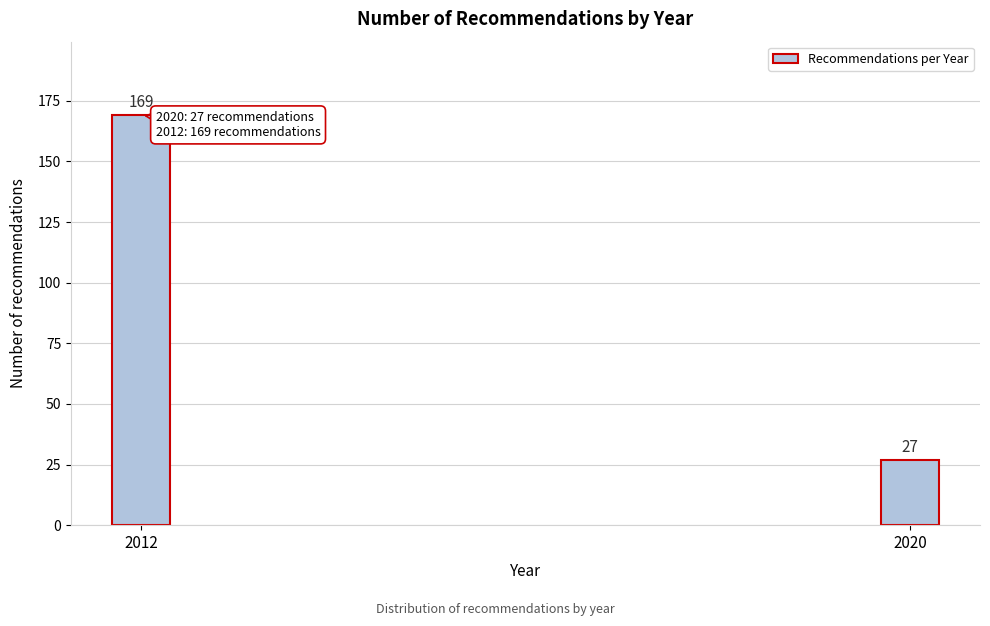

Reading left to right, what are all the values shown in this chart?

2012=169	2020=27